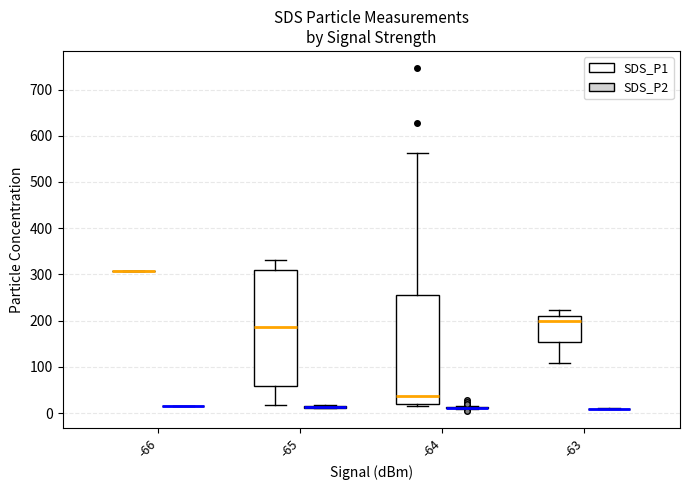

Comparing the boxes themselves (not the whiskers), which one is the tallest?

-65 (SDS_P1)